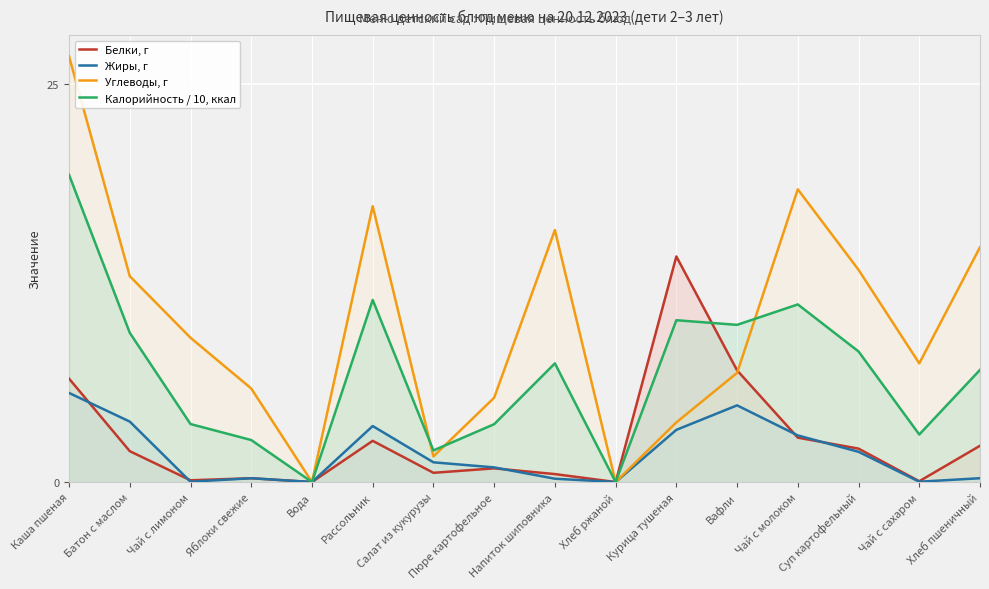

Reading right to left, list all the values displayed in this chart.

Белки, г: Хлеб пшеничный=2.3	Чай с сахаром=0.1	Суп картофельный=2.1	Чай с молоком=2.8	Вафли=7.0	Курица тушеная=14.2	Хлеб ржаной=0.0	Напиток шиповника=0.5	Пюре картофельное=0.9	Салат из кукурузы=0.6	Рассольник=2.6	Вода=0.0	Яблоки свежие=0.2	Чай с лимоном=0.1	Батон с маслом=1.9	Каша пшеная=6.5
Жиры, г: Хлеб пшеничный=0.2	Чай с сахаром=0.0	Суп картофельный=1.9	Чай с молоком=2.9	Вафли=4.8	Курица тушеная=3.3	Хлеб ржаной=0.0	Напиток шиповника=0.2	Пюре картофельное=0.9	Салат из кукурузы=1.2	Рассольник=3.5	Вода=0.0	Яблоки свежие=0.2	Чай с лимоном=0.0	Батон с маслом=3.8	Каша пшеная=5.6
Углеводы, г: Хлеб пшеничный=14.8	Чай с сахаром=7.5	Суп картофельный=13.3	Чай с молоком=18.4	Вафли=6.9	Курица тушеная=3.8	Хлеб ржаной=0.0	Напиток шиповника=15.8	Пюре картофельное=5.3	Салат из кукурузы=1.6	Рассольник=17.3	Вода=0.0	Яблоки свежие=5.9	Чай с лимоном=9.1	Батон с маслом=12.9	Каша пшеная=26.8
Калорийность / 10, ккал: Хлеб пшеничный=7.0	Чай с сахаром=3.0	Суп картофельный=8.2	Чай с молоком=11.2	Вафли=9.9	Курица тушеная=10.2	Хлеб ржаной=0.0	Напиток шиповника=7.5	Пюре картофельное=3.6	Салат из кукурузы=2.0	Рассольник=11.4	Вода=0.0	Яблоки свежие=2.6	Чай с лимоном=3.6	Батон с маслом=9.4	Каша пшеная=19.3